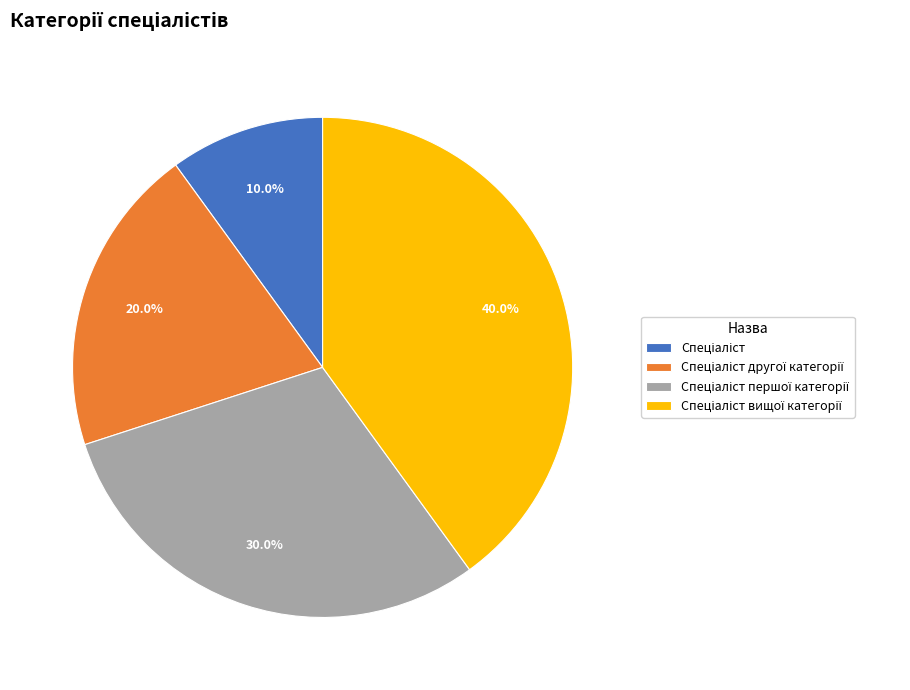

How many slices are in this pie chart?

4